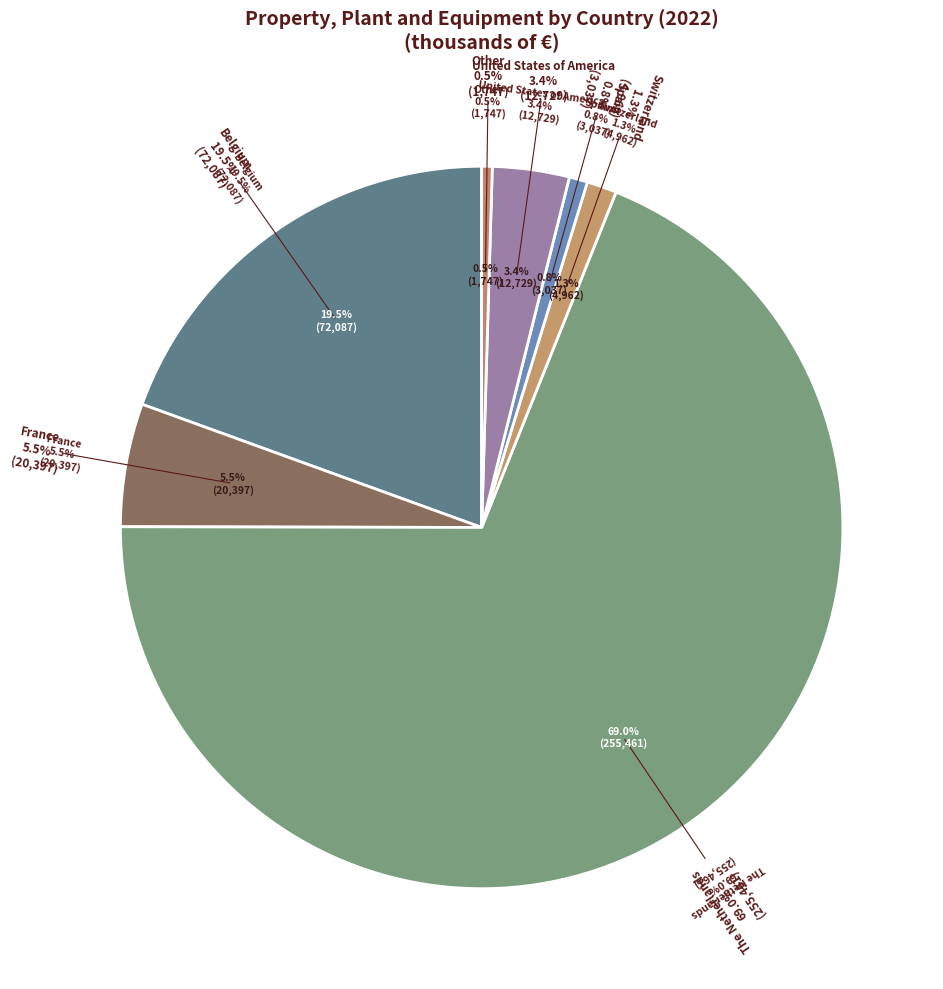

What percentage is the Spain slice, to the nearest percent?

1%